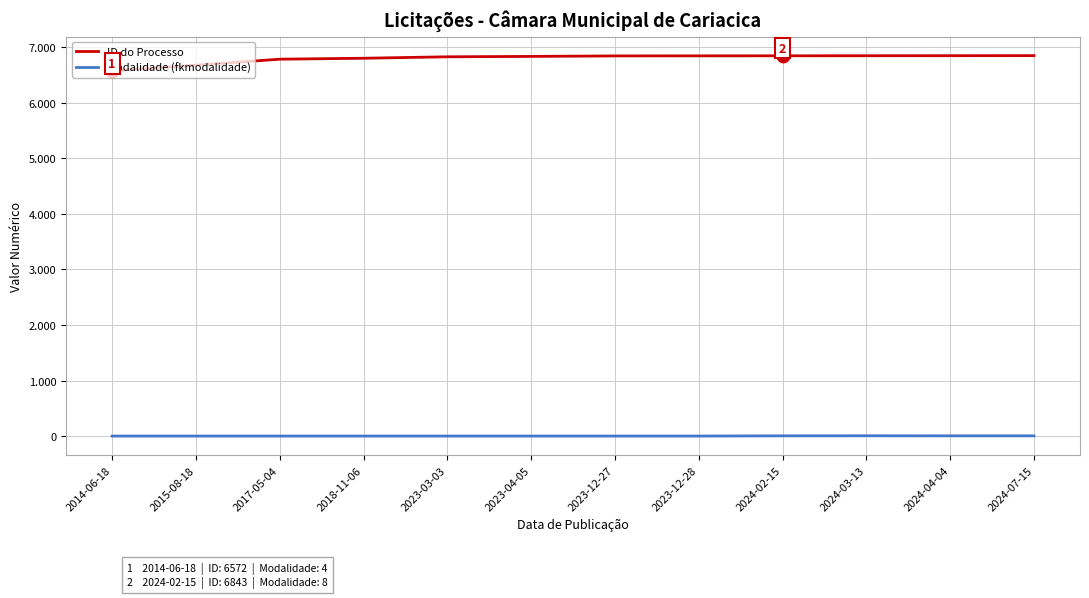

Is the value of ID do Processo at 2024-07-15 greater than the value of Modalidade (fkmodalidade) at 2017-05-04?

Yes